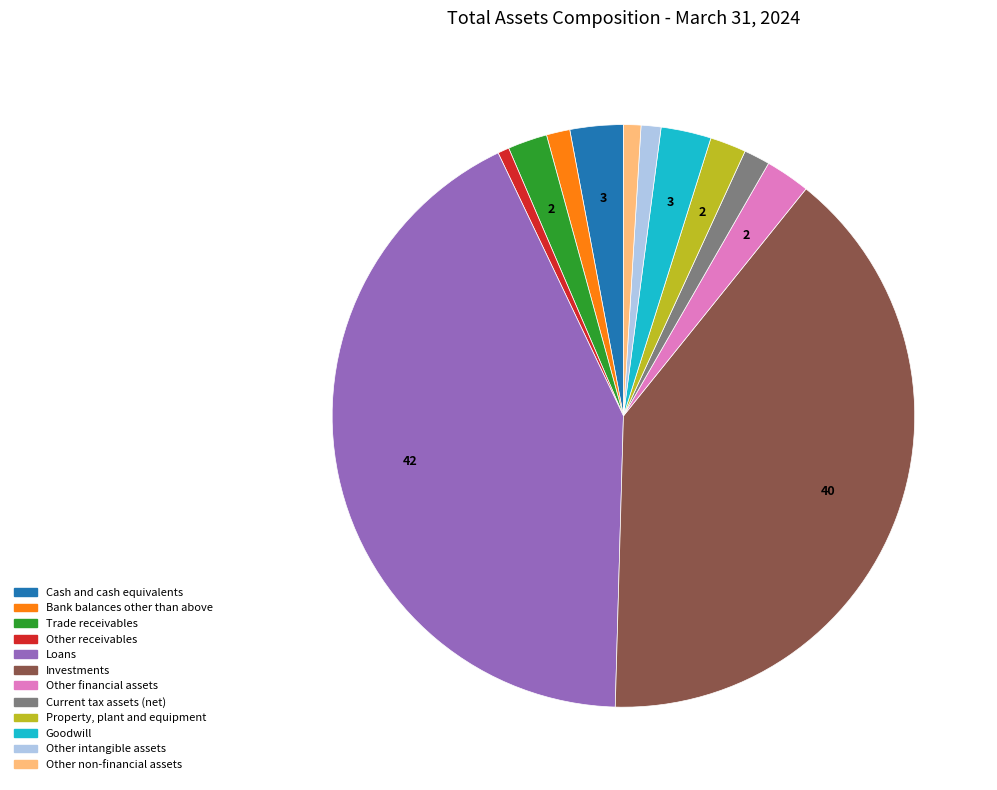

Does any single category account for the majority?

No